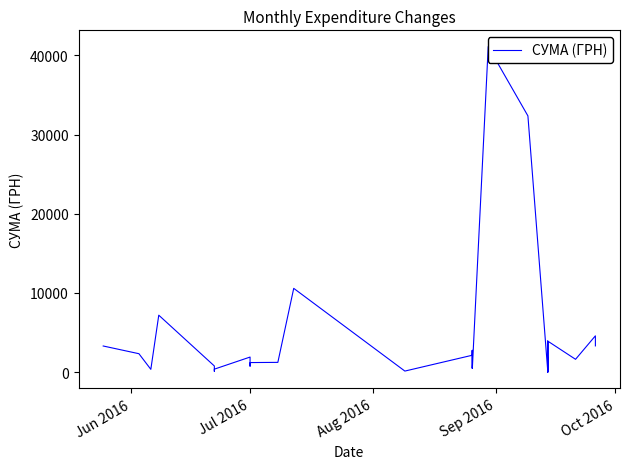

What is the value of the 39th point from the left?

4588.2